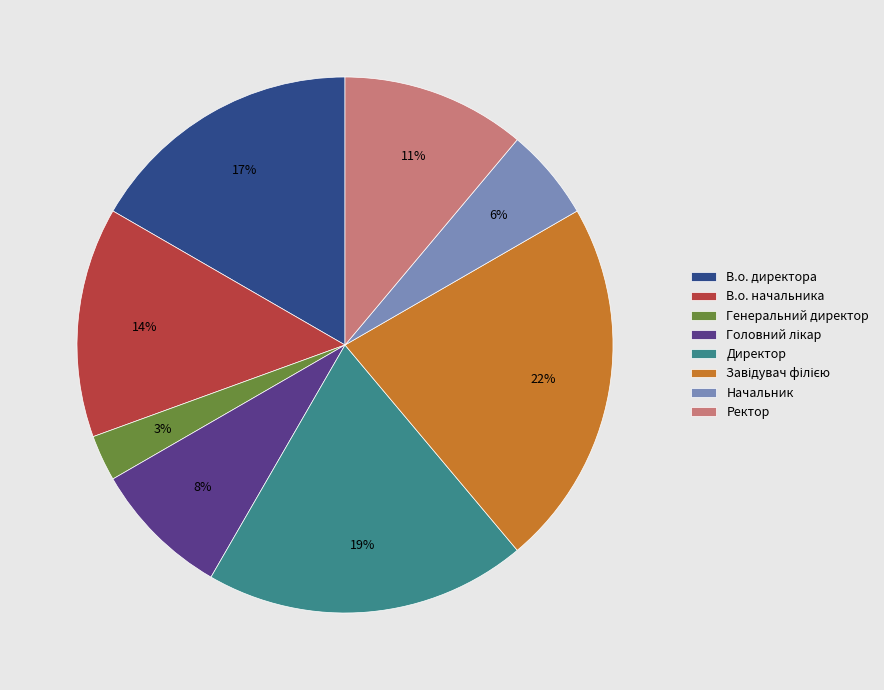

How many segments does this pie chart have?

8